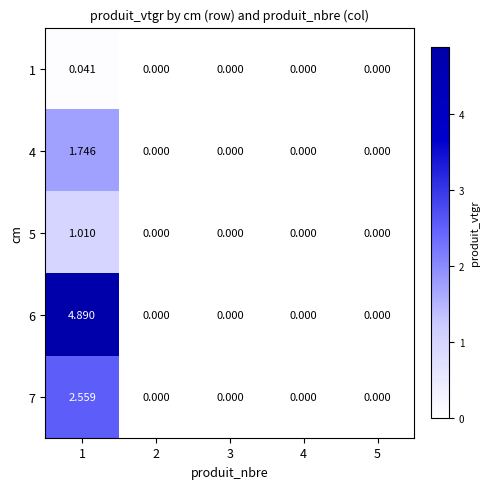

Reading right to left, transcribe all the data shown in this chart.

1: 5=0.0	4=0.0	3=0.0	2=0.0	1=0.0
4: 5=0.0	4=0.0	3=0.0	2=0.0	1=1.7
5: 5=0.0	4=0.0	3=0.0	2=0.0	1=1.0
6: 5=0.0	4=0.0	3=0.0	2=0.0	1=4.9
7: 5=0.0	4=0.0	3=0.0	2=0.0	1=2.6